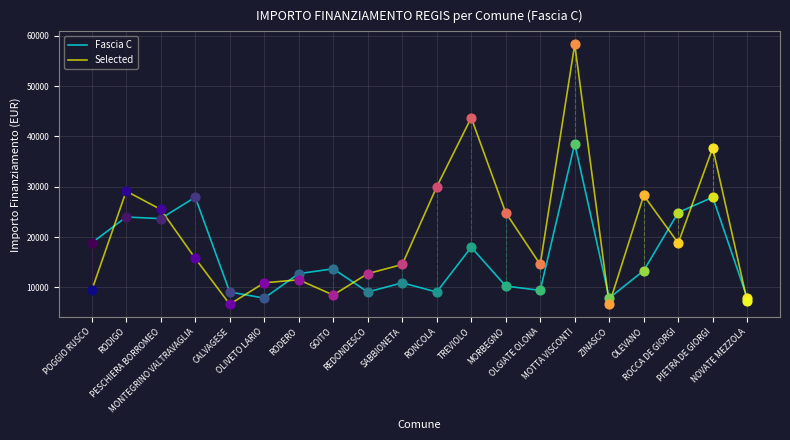

At how many categories does at least one series exceed 43426?

2